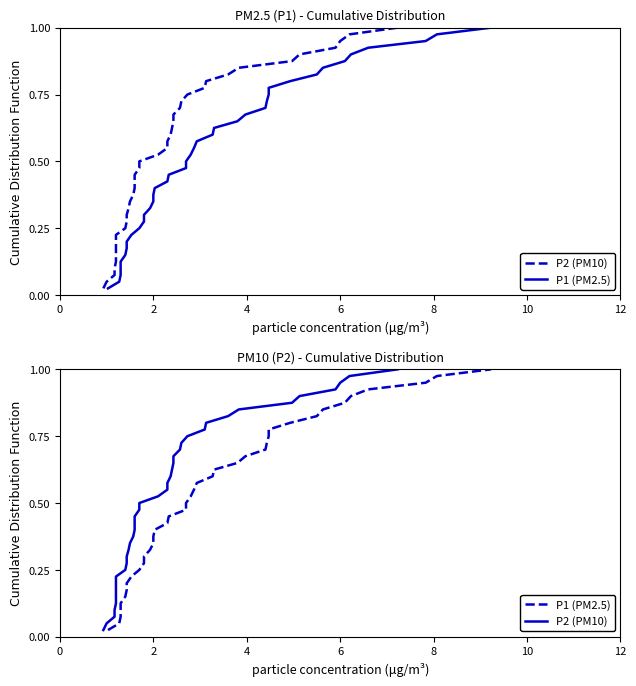

At how many categories does at least one series exceed 0?

40